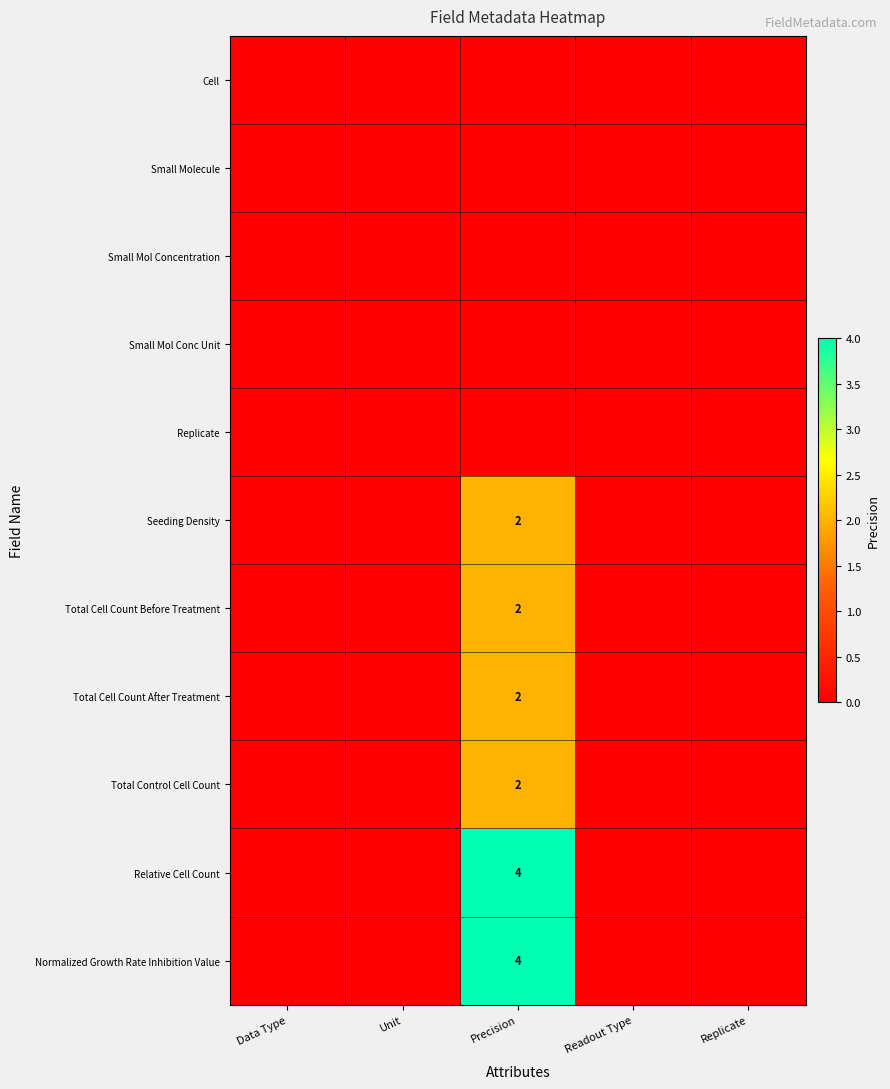

The value of Total Cell Count Before Treatment at Precision is 2. True or false?

True